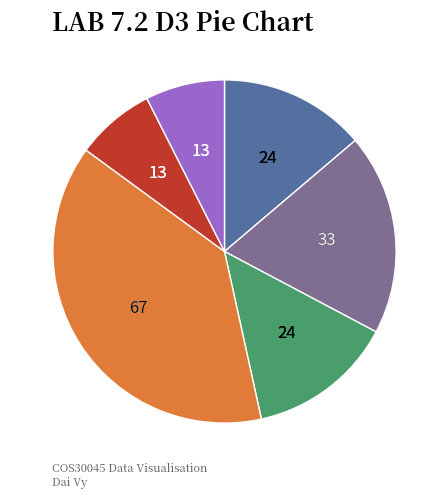

Is there a majority slice in this chart?

No